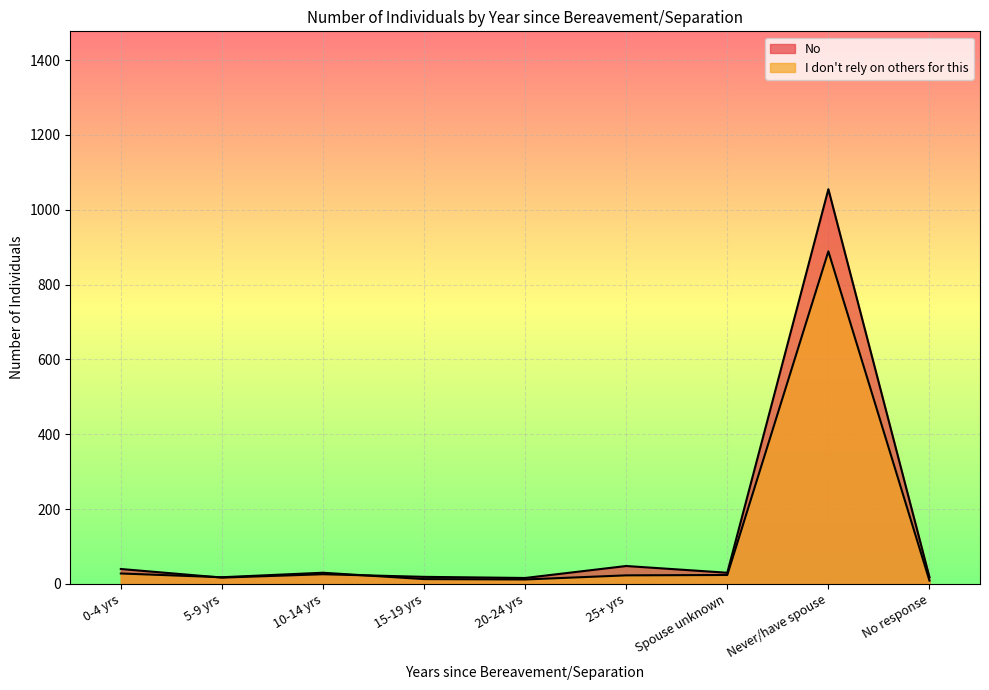

Rank the series by their maximum value, from highest to lowest.

No, I don't rely on others for this